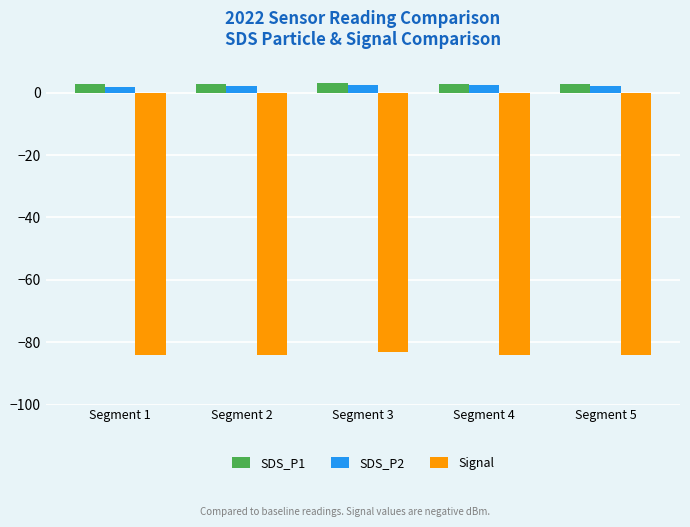

What is the minimum value shown in the chart?

-84.0